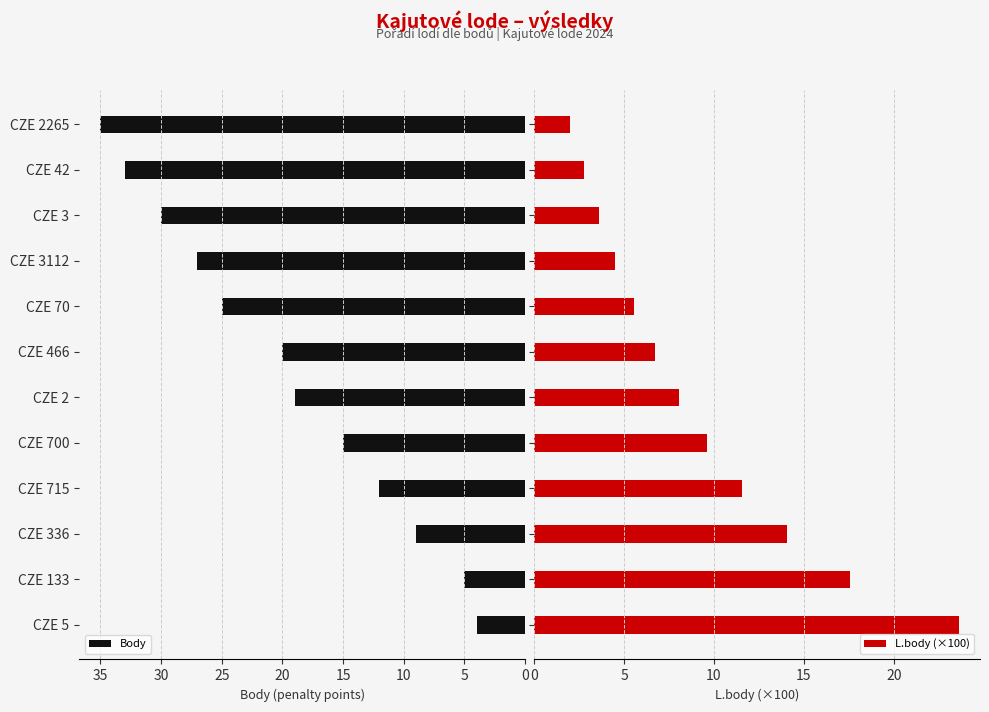

What is the sum of all Body values?

234